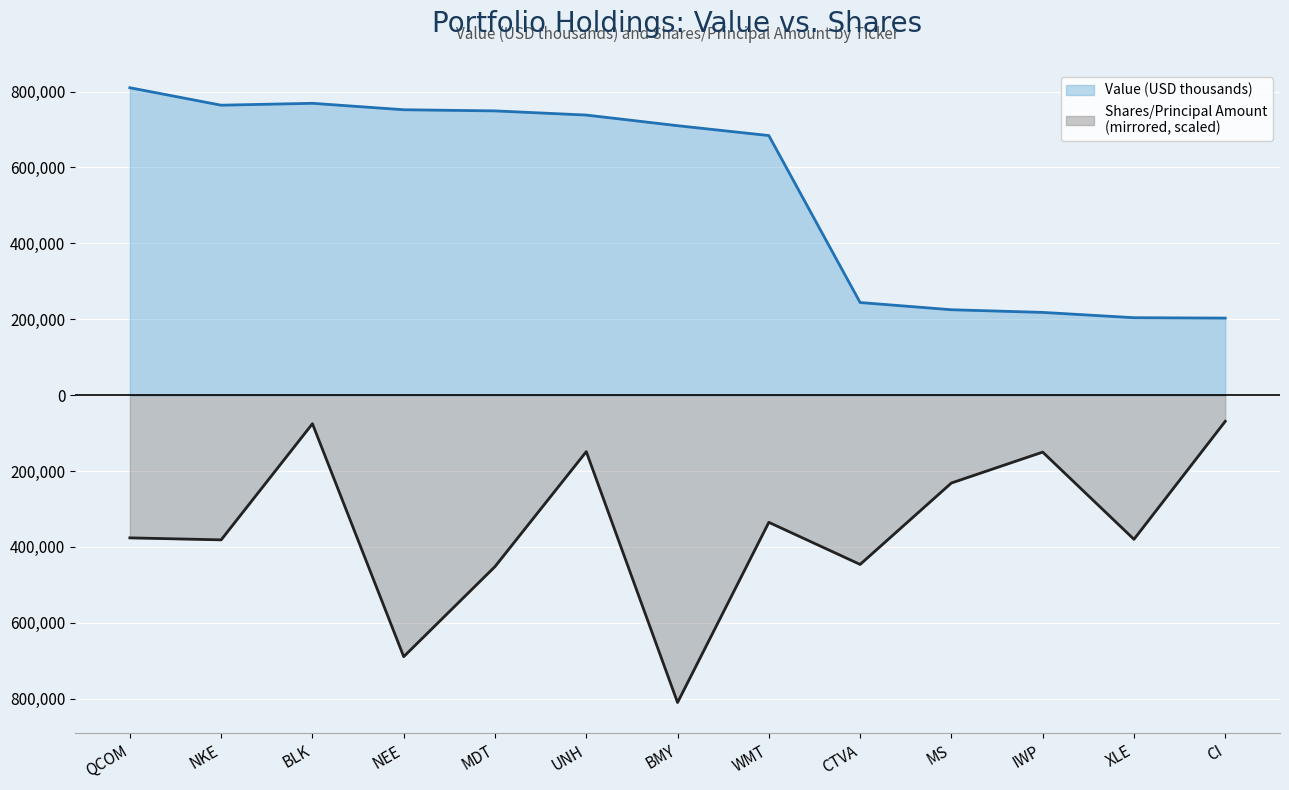

The Shares or Principal Amount series shows -335238.2 at WMT. True or false?

True